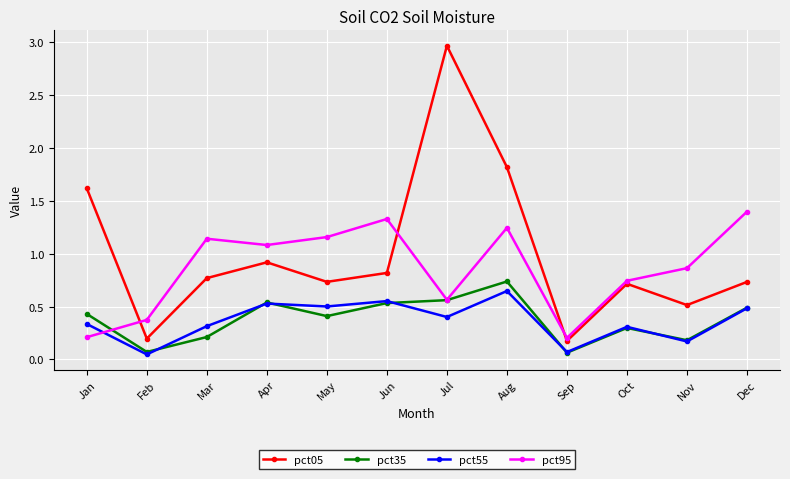

Between Jan and Jun, which series saw the biggest shift?

pct95